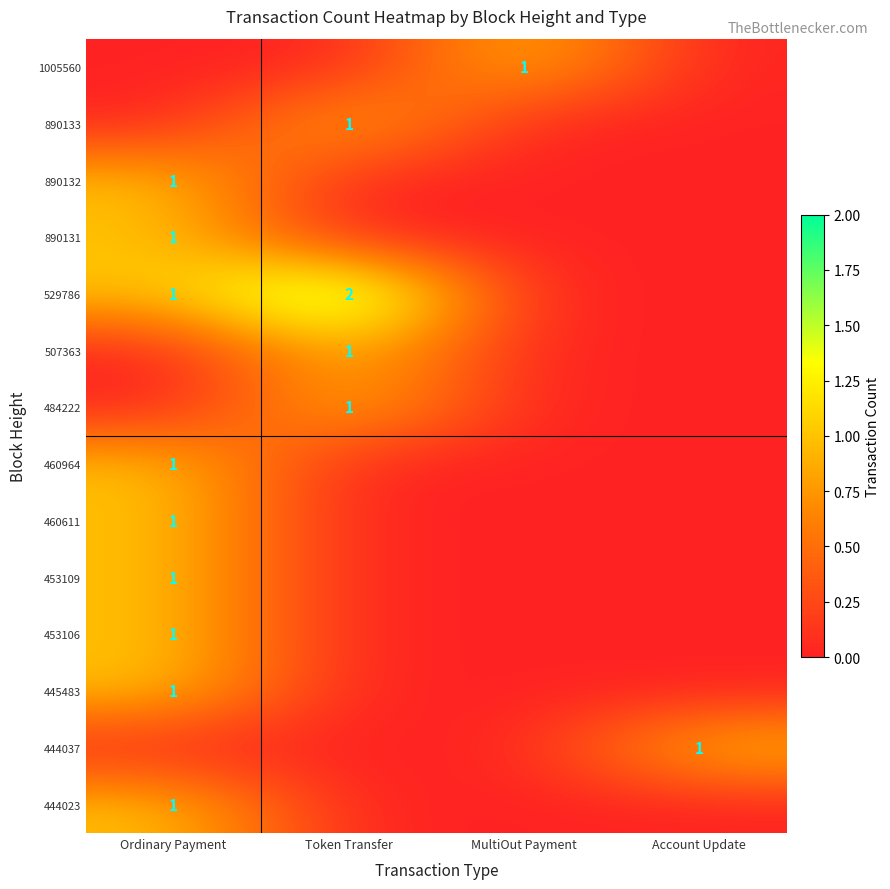

Is it true that 507363 equals 1 at Token Transfer?

True